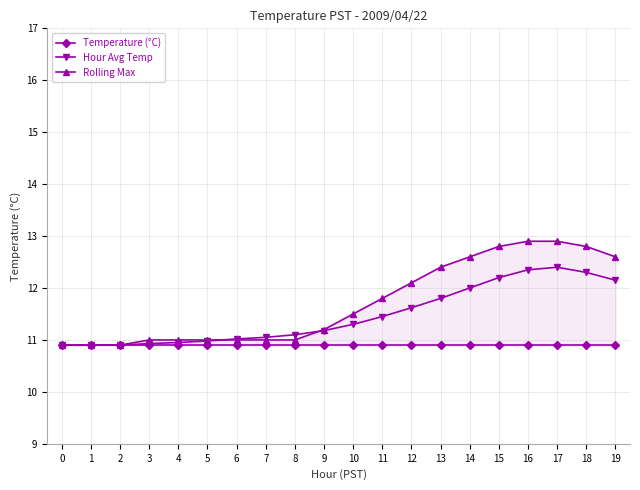

True or false: Hour Avg Temp and Temperature (°C) intersect in this chart.

False